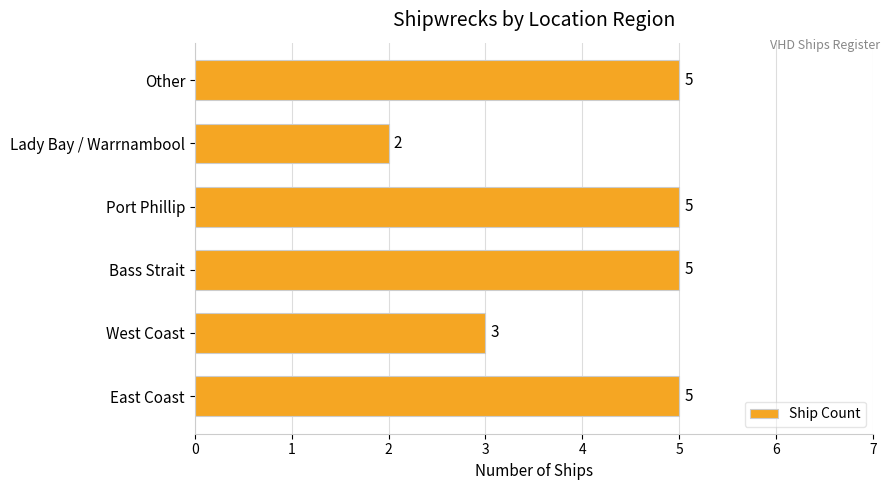

Which label corresponds to the smallest value in the chart?

Lady Bay / Warrnambool